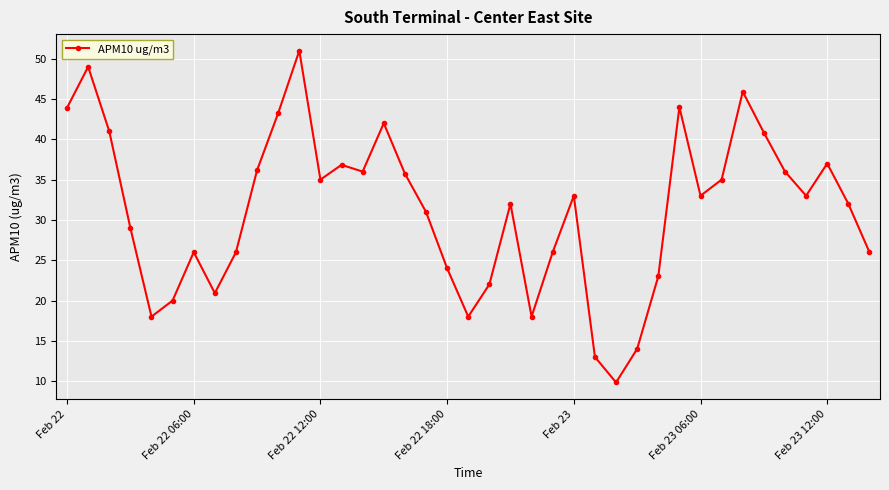

What is the difference between the maximum and minimum values?

41.2